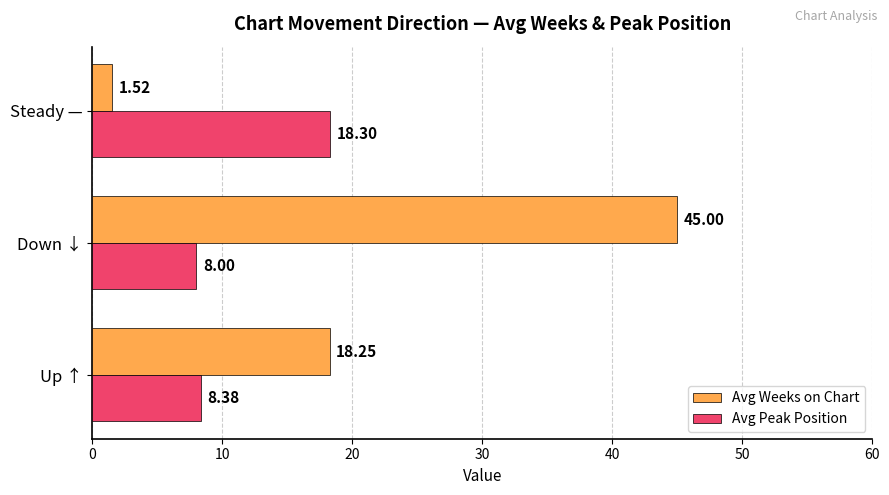

At which category is the sum across all series the highest?

Down ↓